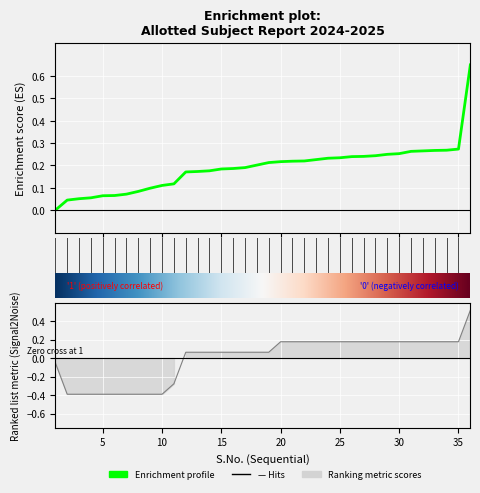

True or false: S_No has a value of 0.2 at 23.

True